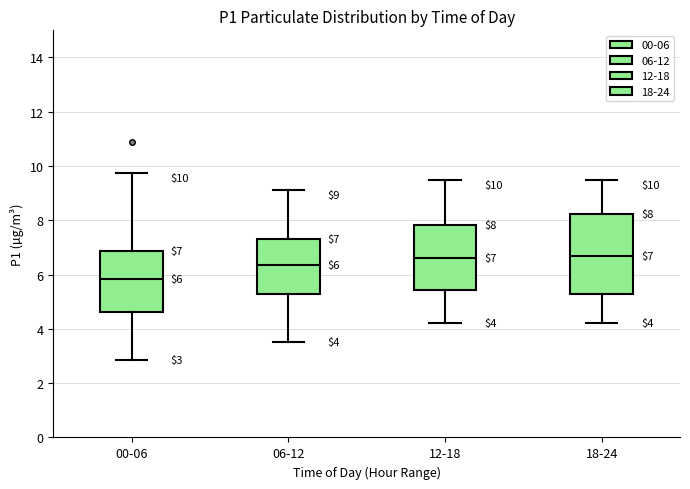

Comparing the boxes themselves (not the whiskers), which one is the tallest?

18-24